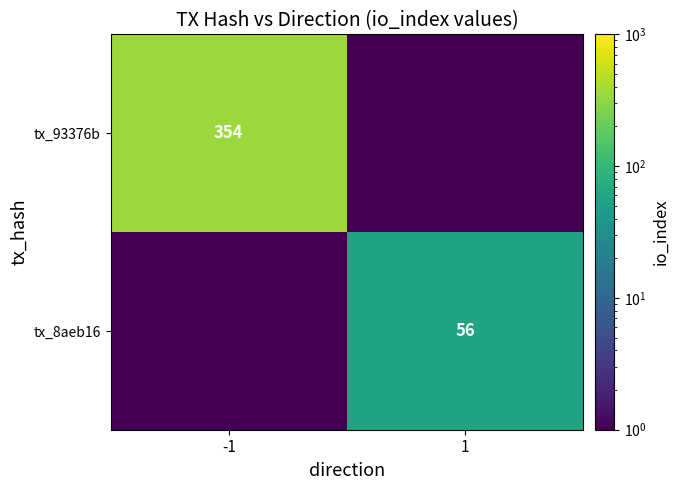

Is the value of tx_8aeb16 at 1 greater than the value of tx_93376b at -1?

No